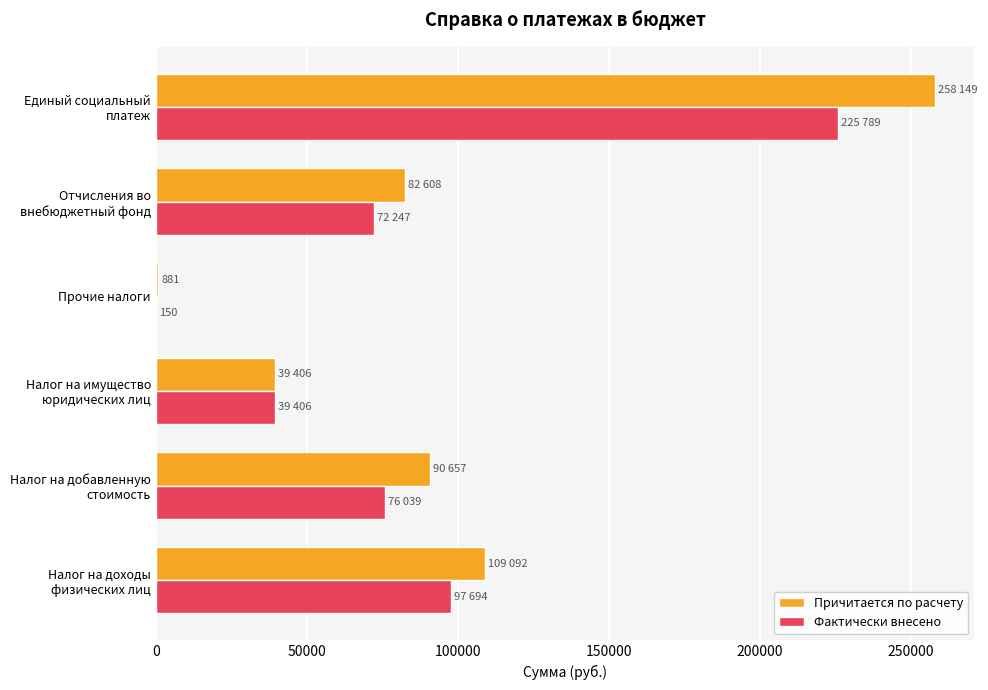

Which series has the largest total across all categories?

Причитается по расчету